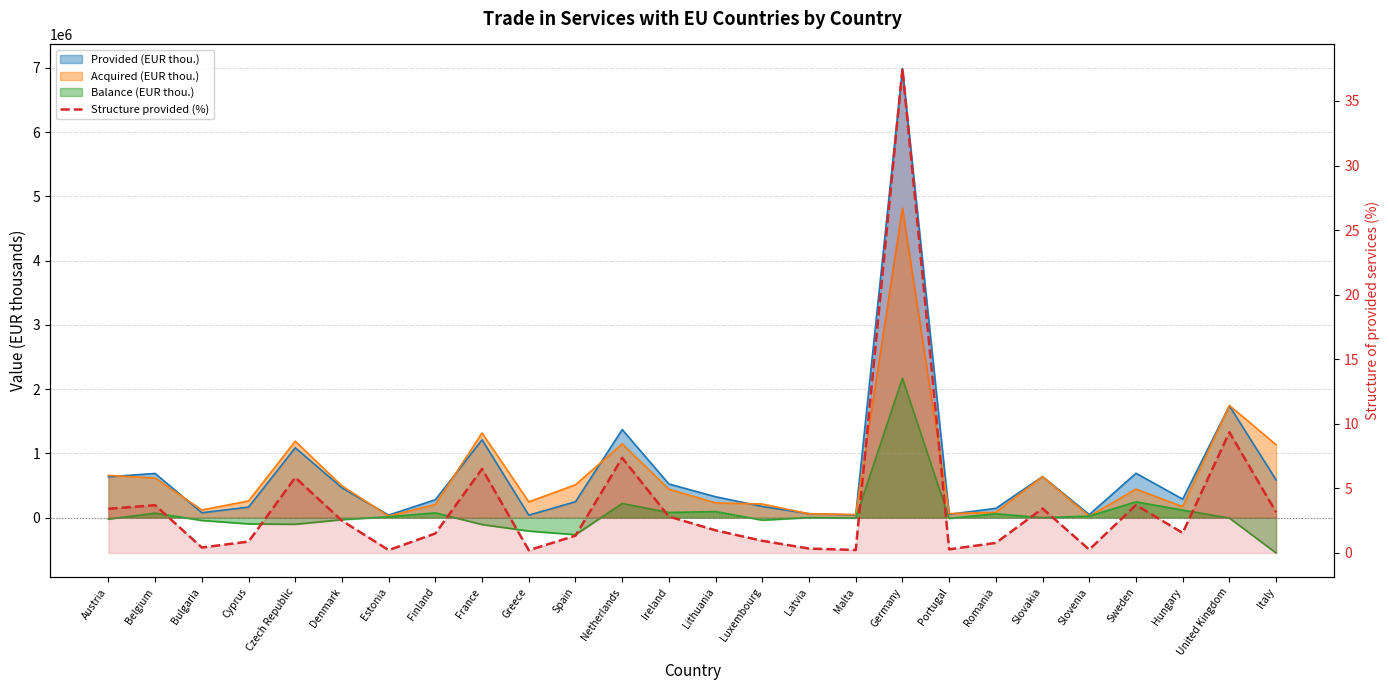

What is the ratio of the value at Latvia to the value at Finland?

0.2